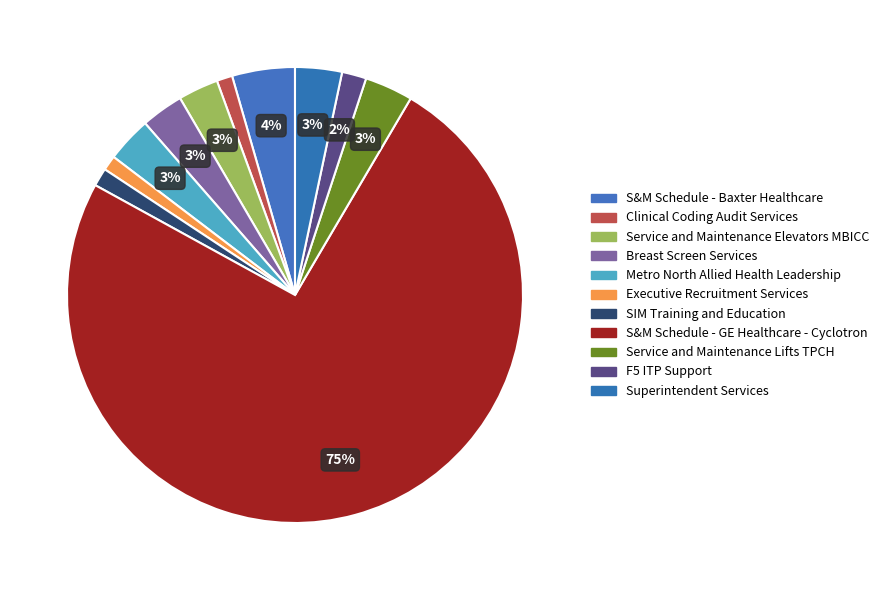

Is there any slice that represents more than half of the pie?

Yes